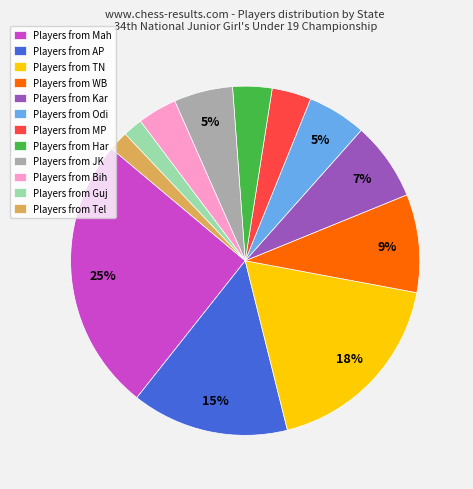

True or false: Players from Odi accounts for 5% of the total.

True